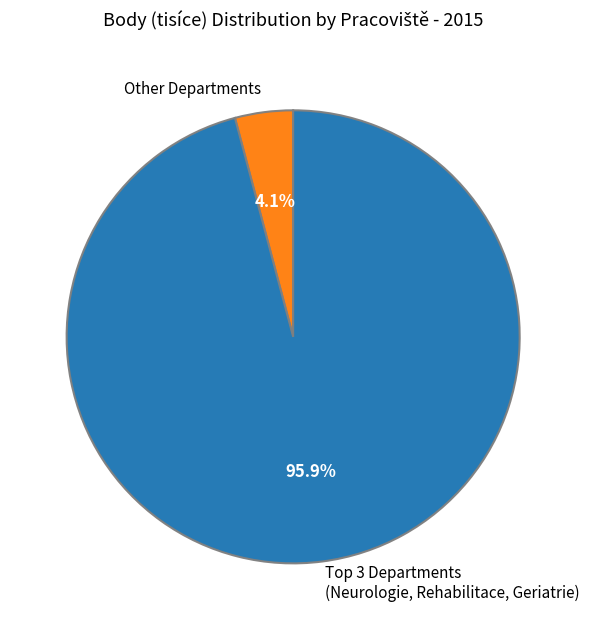

Does any single category account for the majority?

Yes